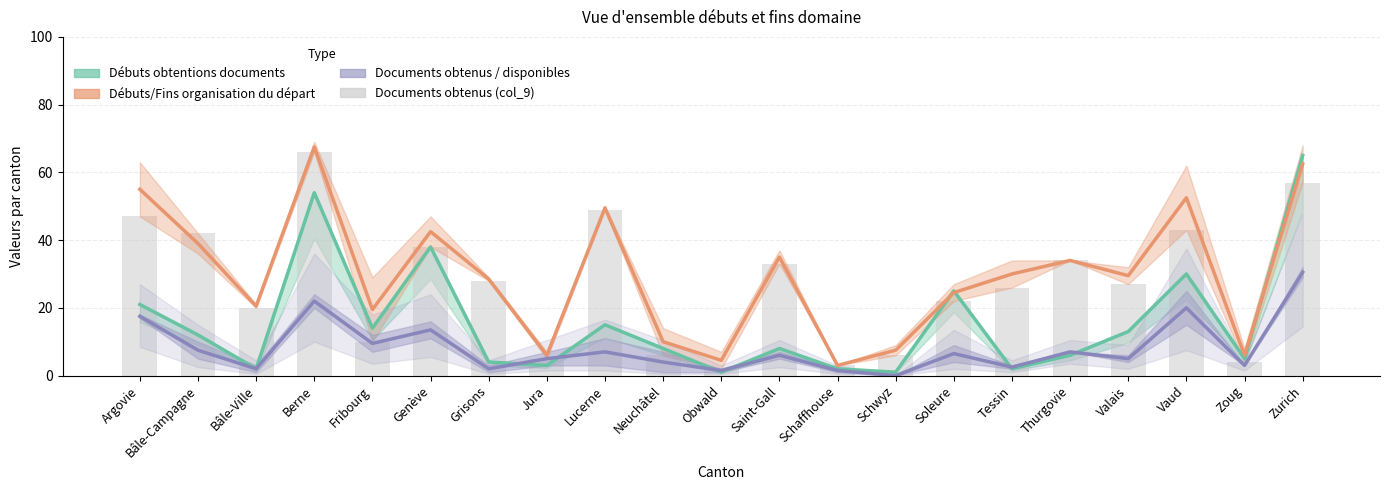

Is it true that the value at Bâle-Campagne is 12?

False